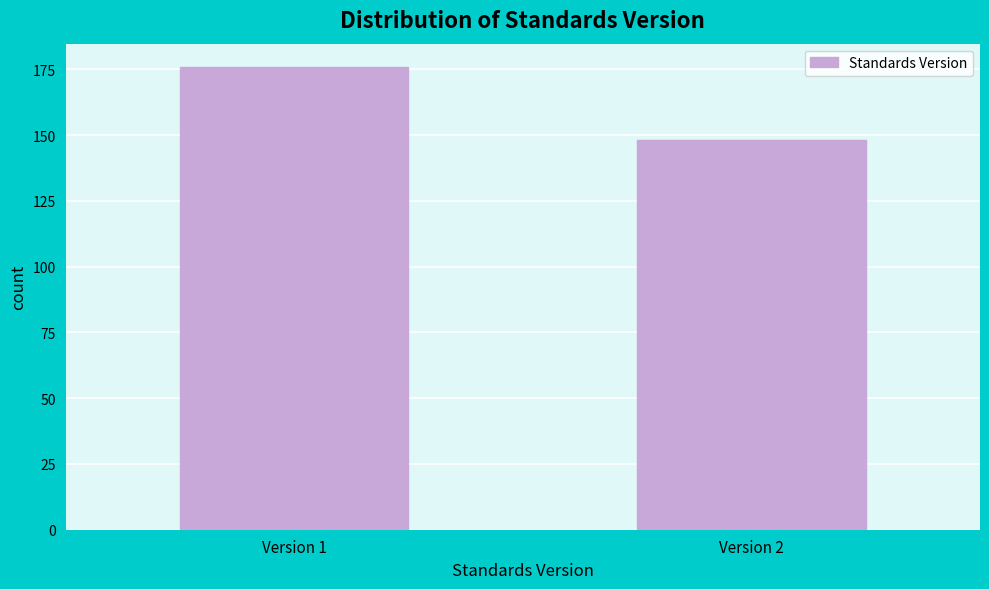

Reading left to right, transcribe all the data shown in this chart.

Version 1=176	Version 2=148